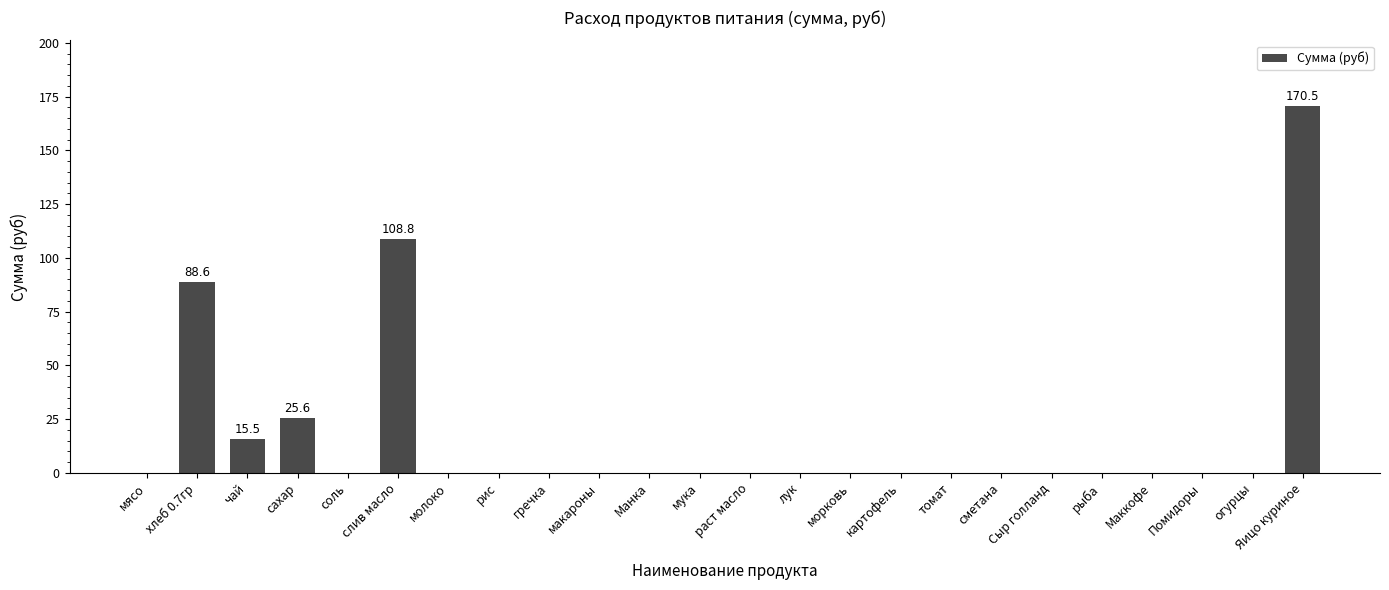

What is the sum of all values?

409.0